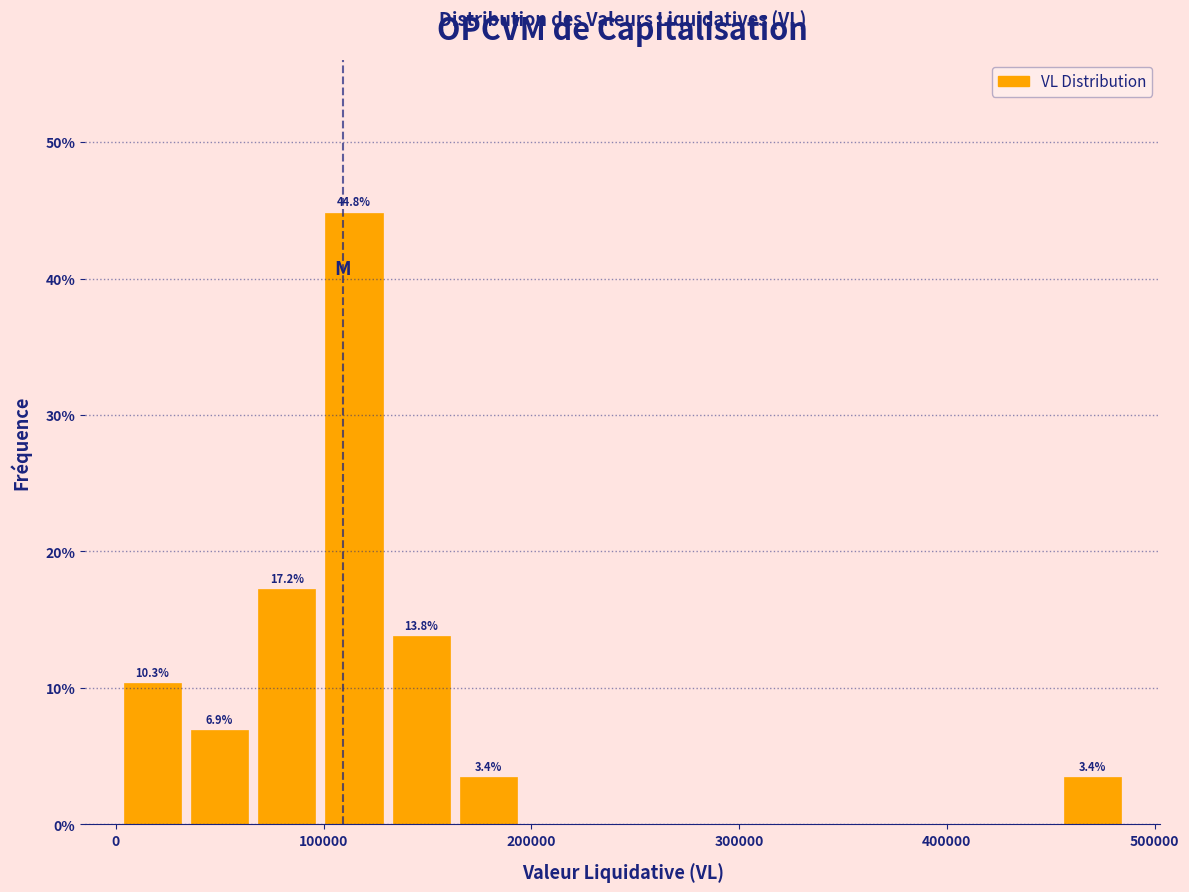

Around what value on the x-axis is the tallest bar? Give the approximate position of its centre, as read against the axis.

110000